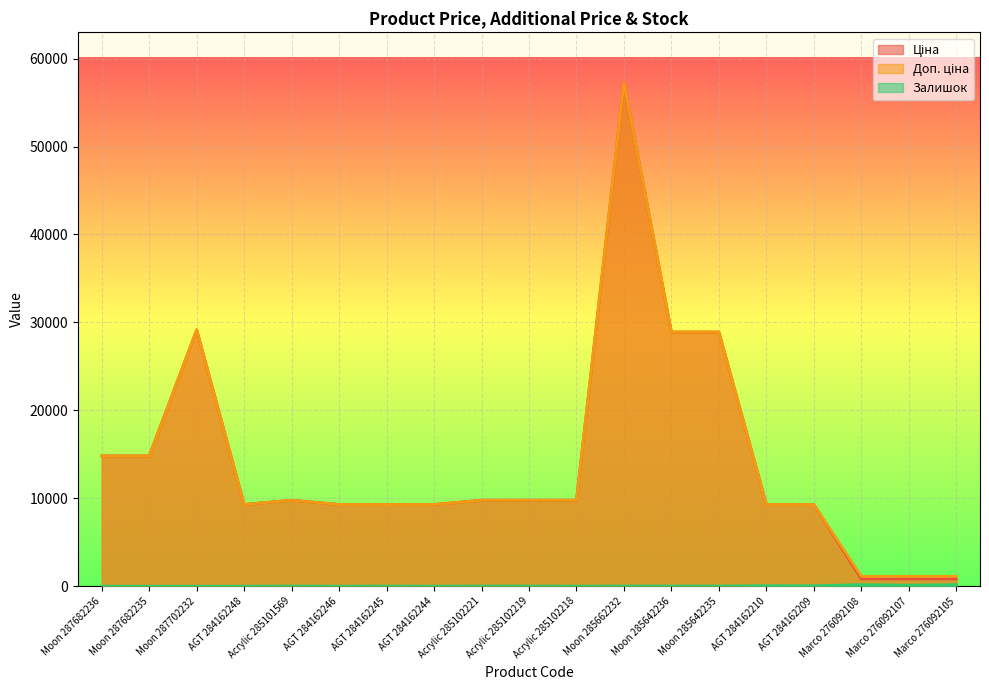

Where is Залишок nearest to the value 88?

AGT 284162210